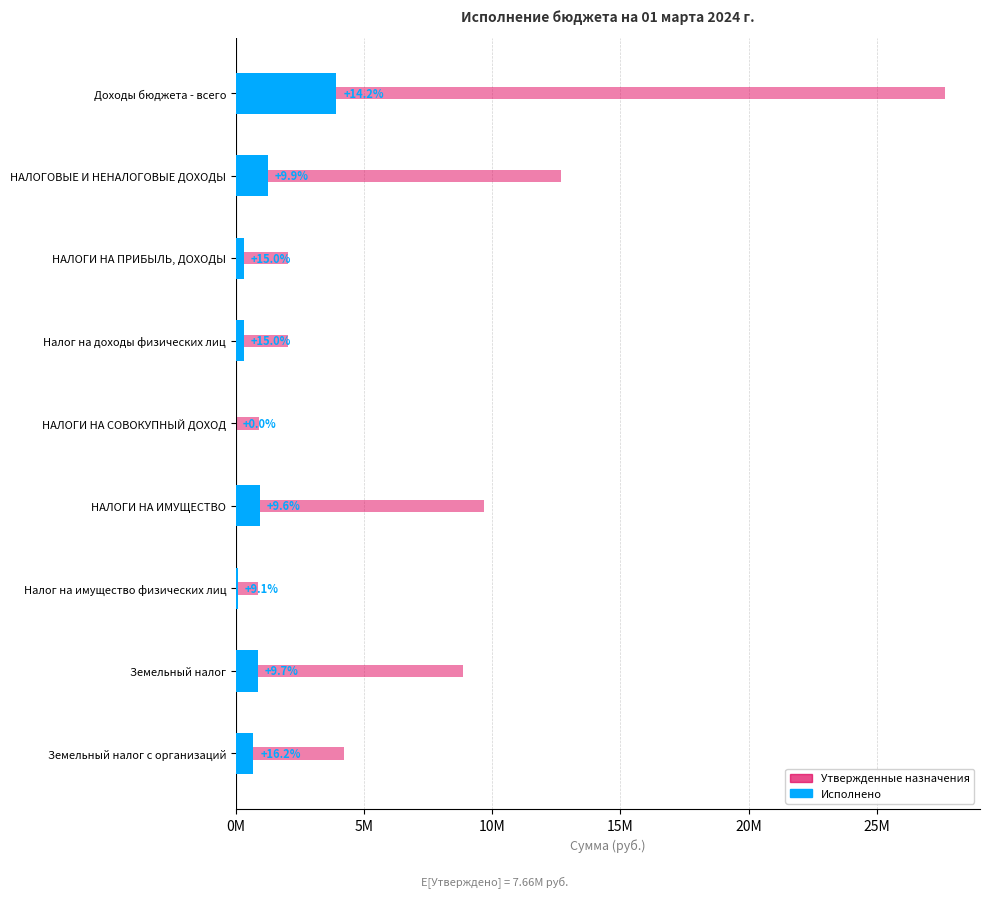

The Исполнено series shows 305343.5 at НАЛОГИ НА ПРИБЫЛЬ, ДОХОДЫ. True or false?

True